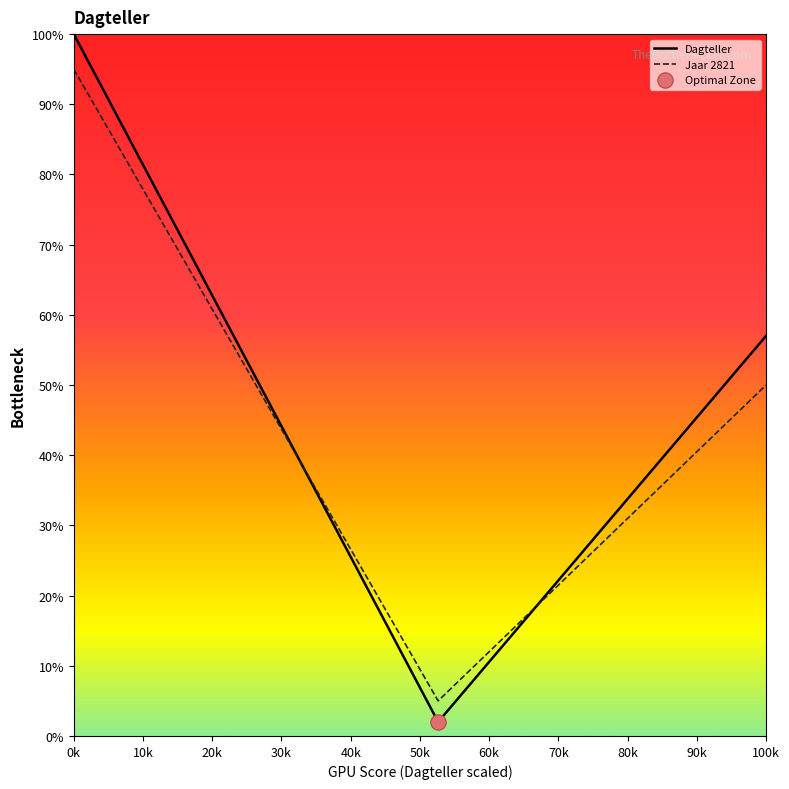

Which series has the largest range (max minus min)?

Dagteller